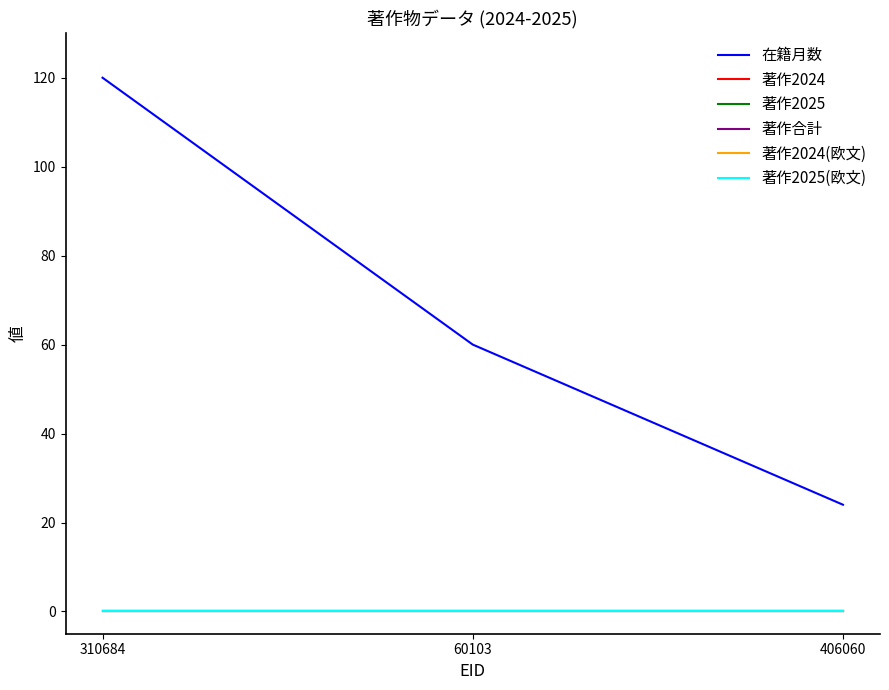

Is this an area chart (filled region under the line)?

No